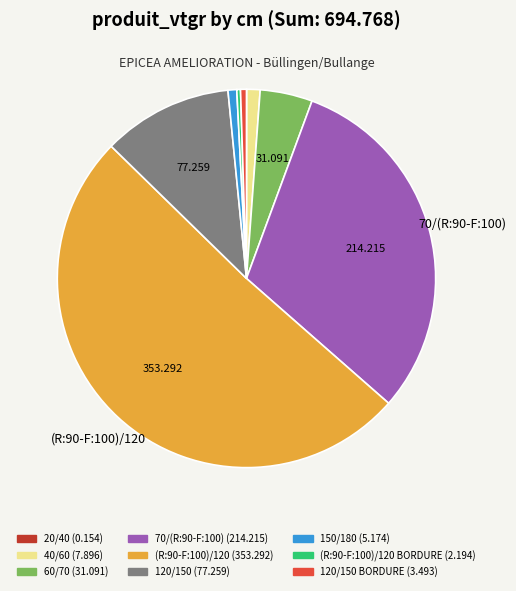

Combined, do 120/150 BORDURE (3.493) and 60/70 (31.091) account for over 50%?

No